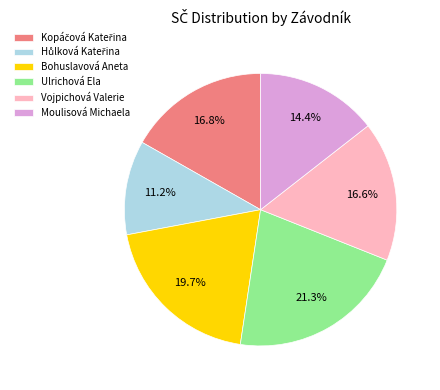

Does any single category account for the majority?

No